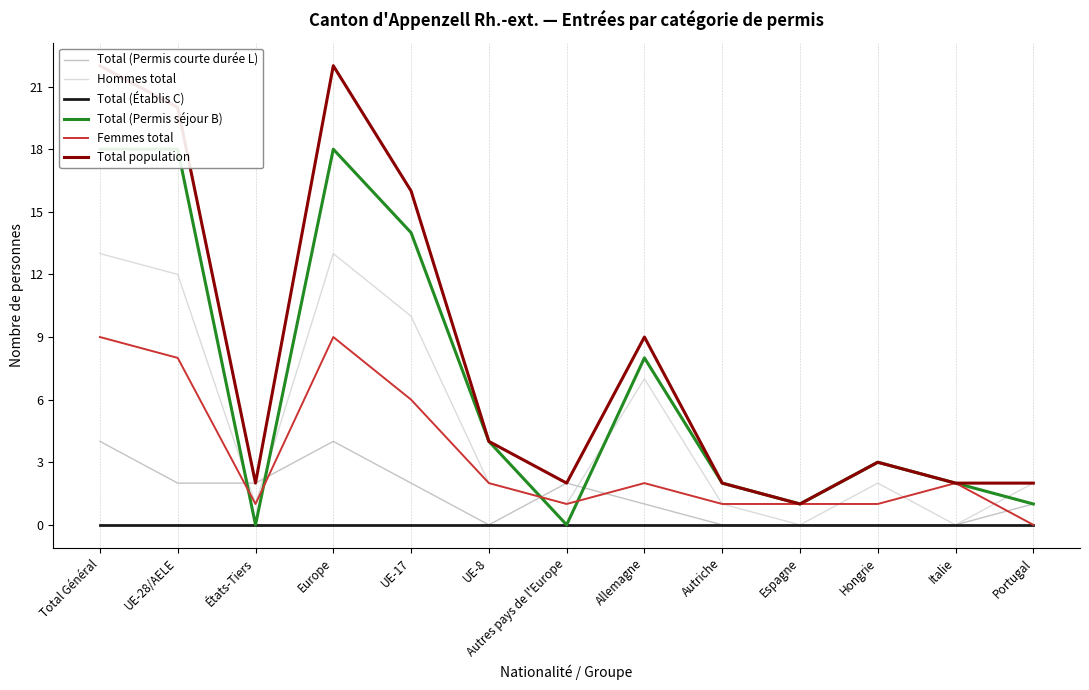

True or false: Total population and Hommes total cross at least once.

False